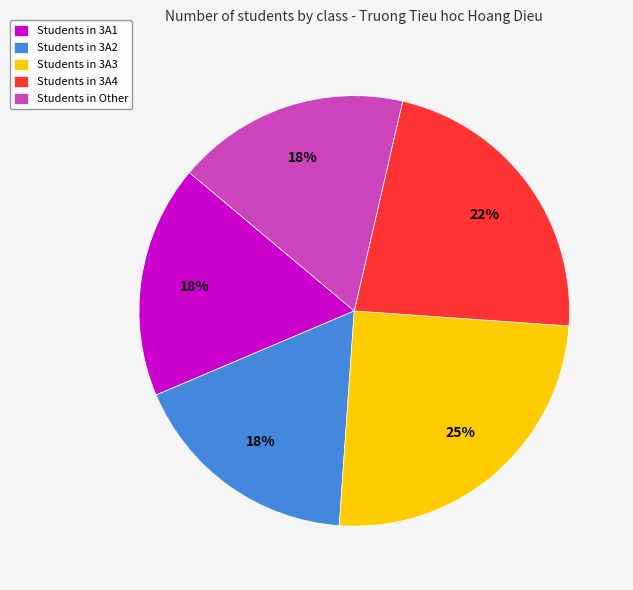

Do Students in 3A1 and Students in 3A4 together represent more than half of the pie?

No